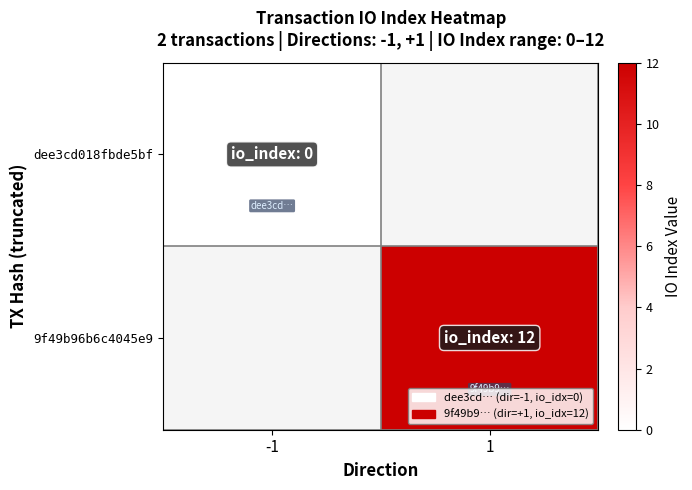

The 9f49b96b6c4045e9 series shows 12.0 at 1. True or false?

True